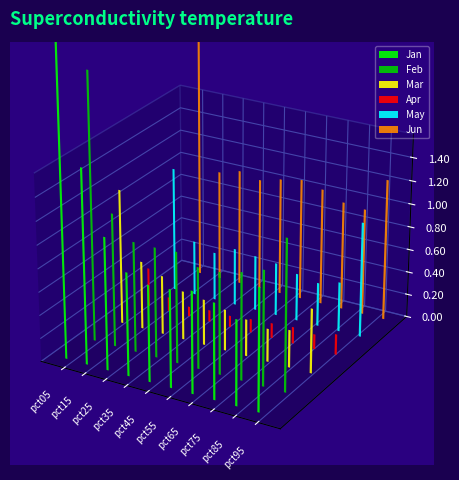

At how many categories does at least one series exceed 2?

1